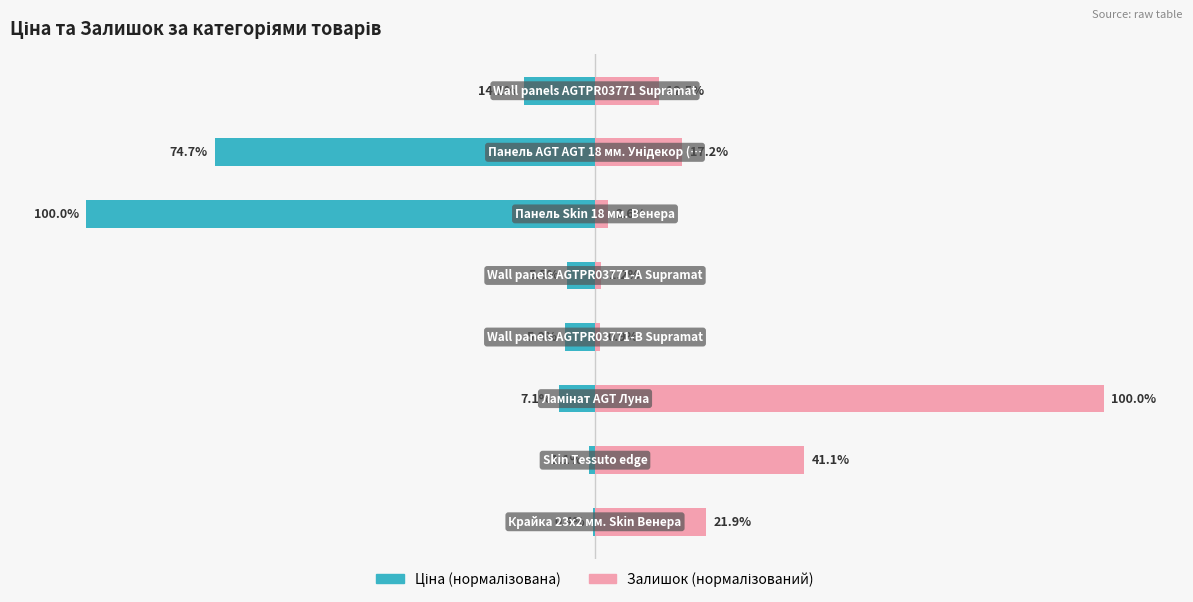

Reading left to right, extract all data points from this chart.

Ціна: -0.4	-1.1	-7.1	-5.8	-5.5	-100.0	-74.7	-14.1
Залишок: 21.9	41.1	100.0	0.9	1.2	2.6	17.2	12.5